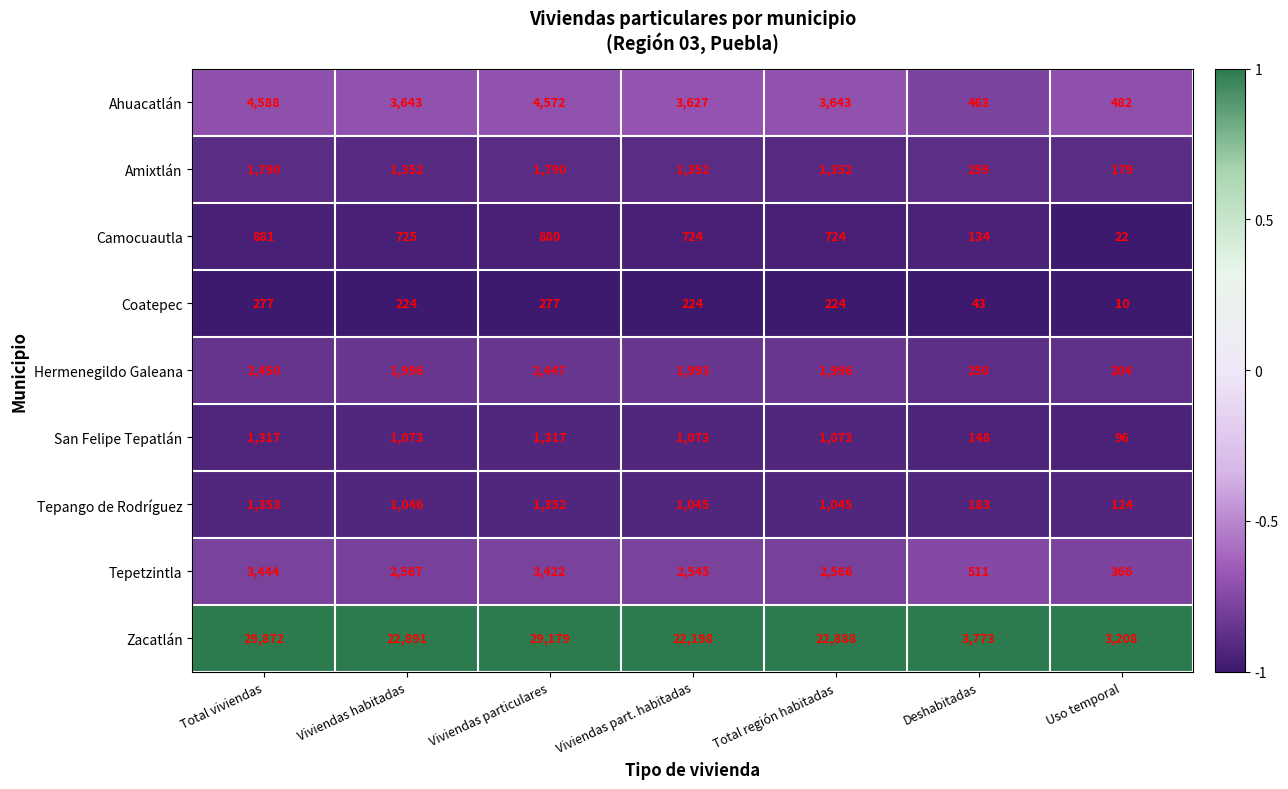

Rank the series at Viviendas habitadas from lowest to highest value.

Coatepec, Camocuautla, Tepango de Rodríguez, San Felipe Tepatlán, Amixtlán, Hermenegildo Galeana, Tepetzintla, Ahuacatlán, Zacatlán